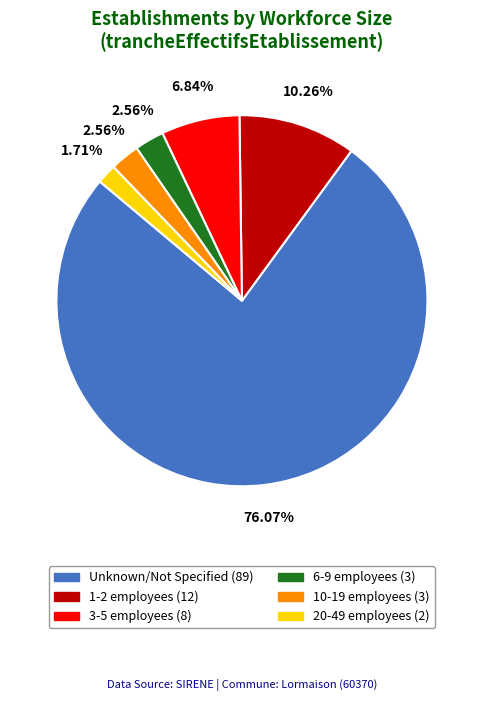

Is there a majority slice in this chart?

Yes